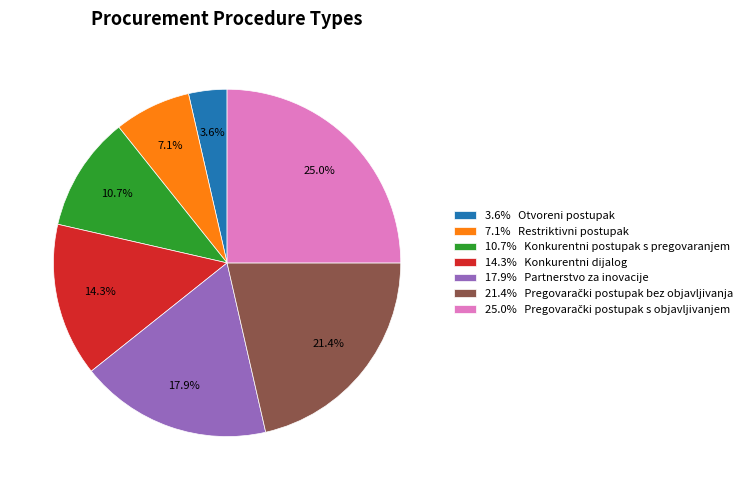

What is the total percentage of 14.3% Konkurentni dijalog and 10.7% Konkurentni postupak s pregovaranjem?

25.0%